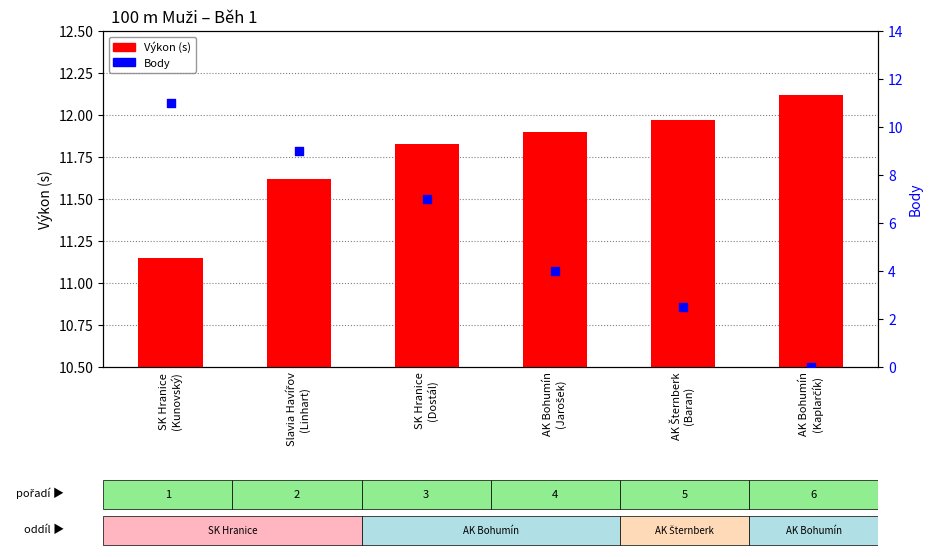

Which series has the largest total across all categories?

Výkon (s)